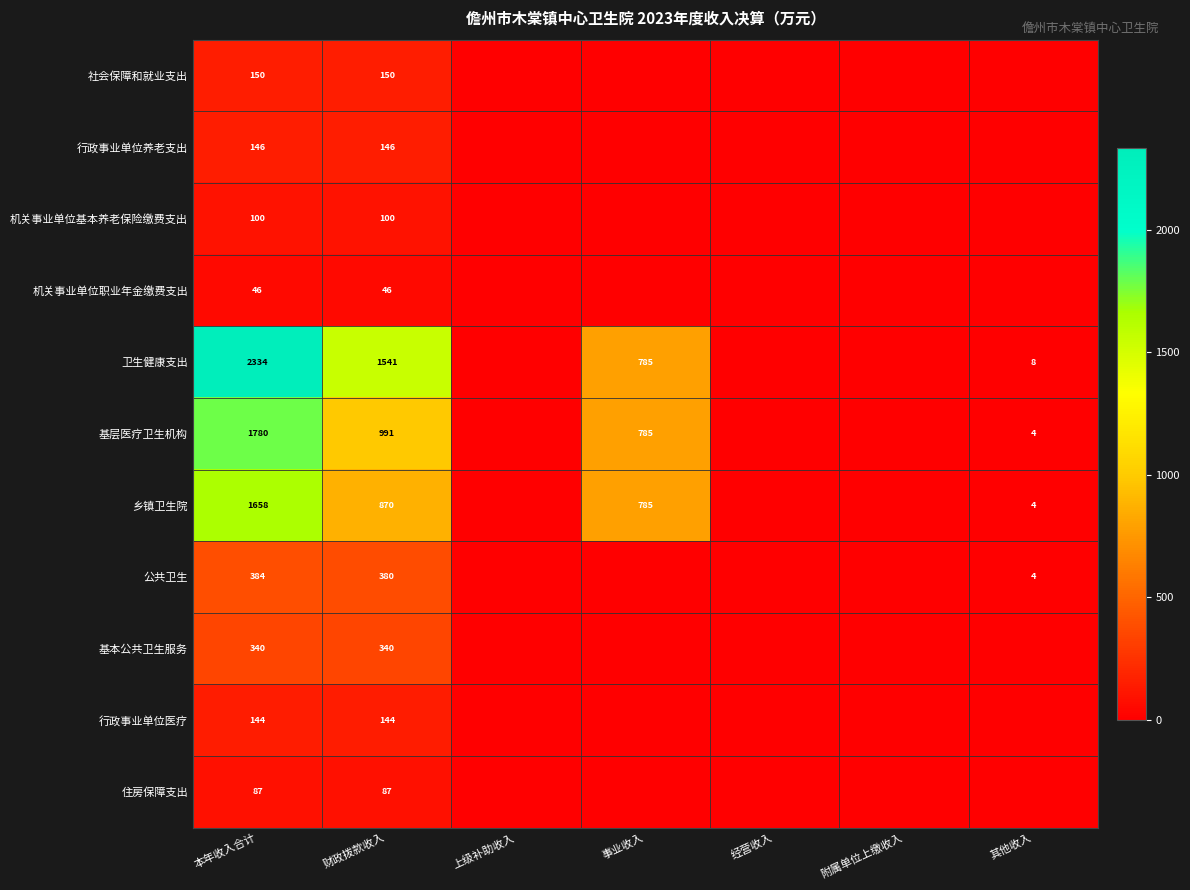

The value of 住房保障支出 at 财政拨款收入 is 57. True or false?

False